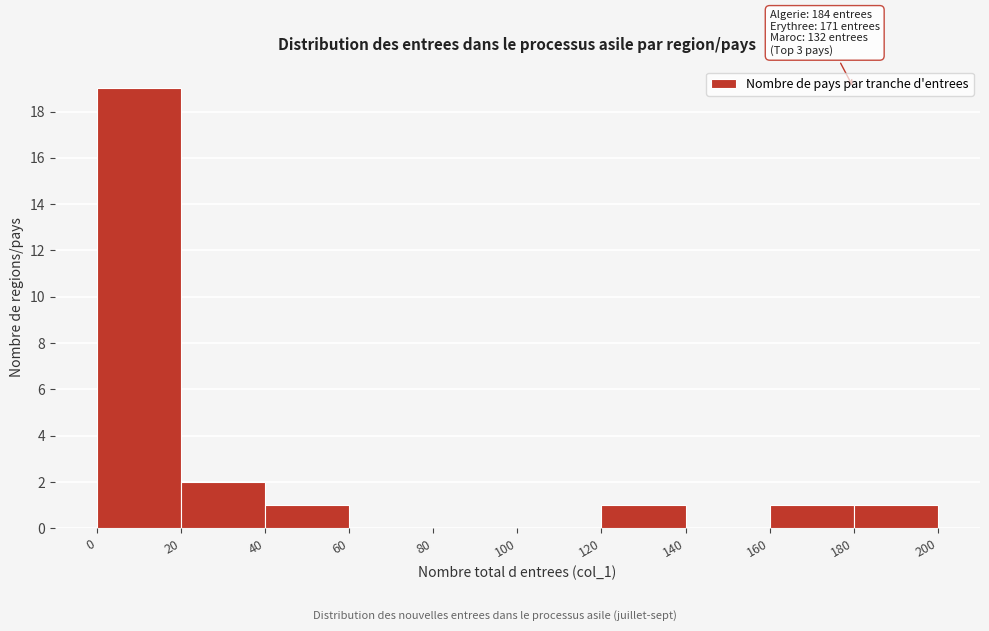

Which range on the x-axis has the tallest bar?

0 to 20